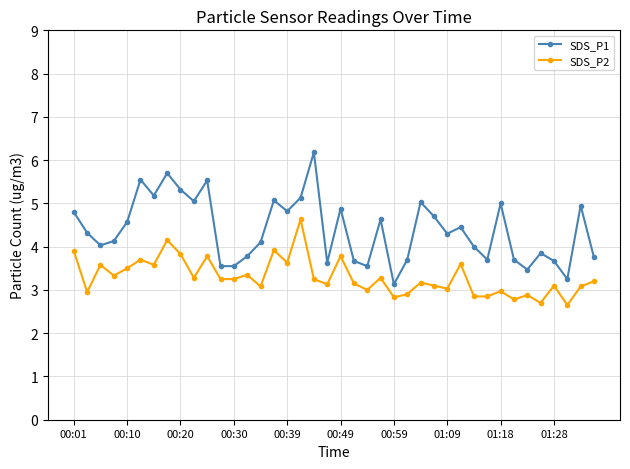

List the series in order of their peak value, highest first.

SDS_P1, SDS_P2